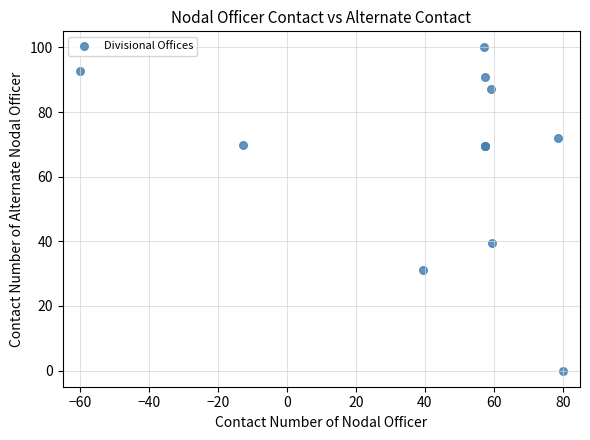

What Y value in the scatter plot is closest to 50?

39.5